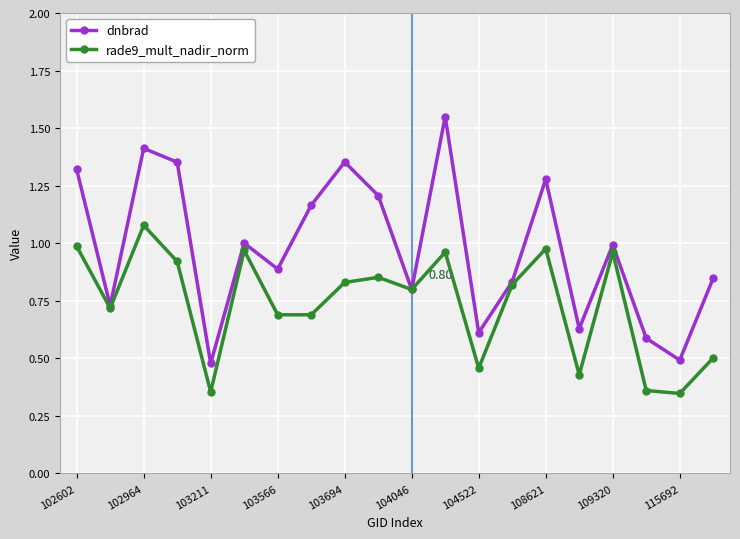

How many interior local peaks does the dnbrad series have?

6